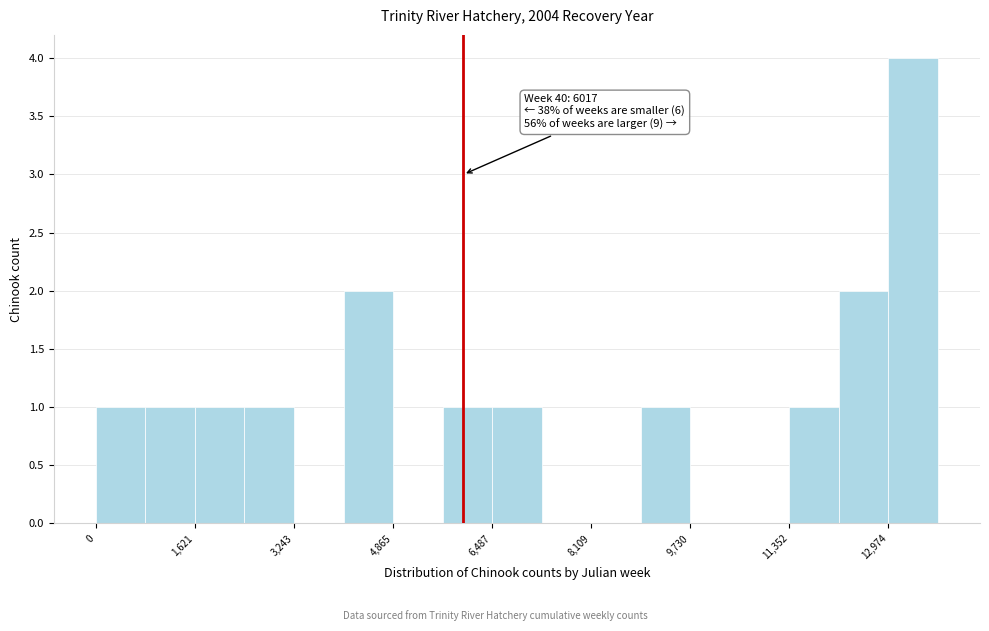

Which range on the x-axis has the tallest bar?

13000 to 13800